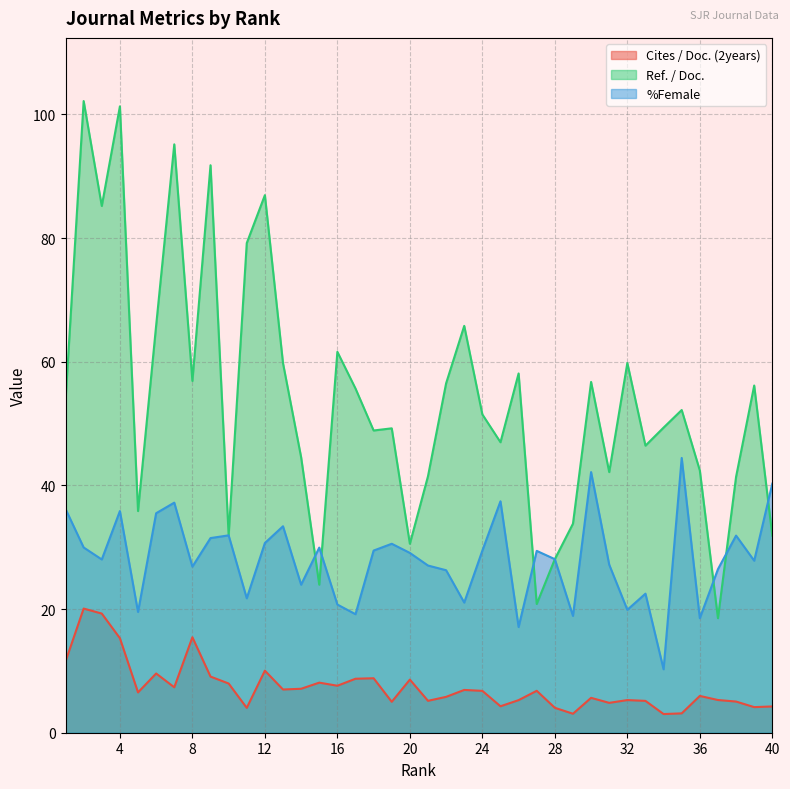

How many lines are shown in the chart?

3